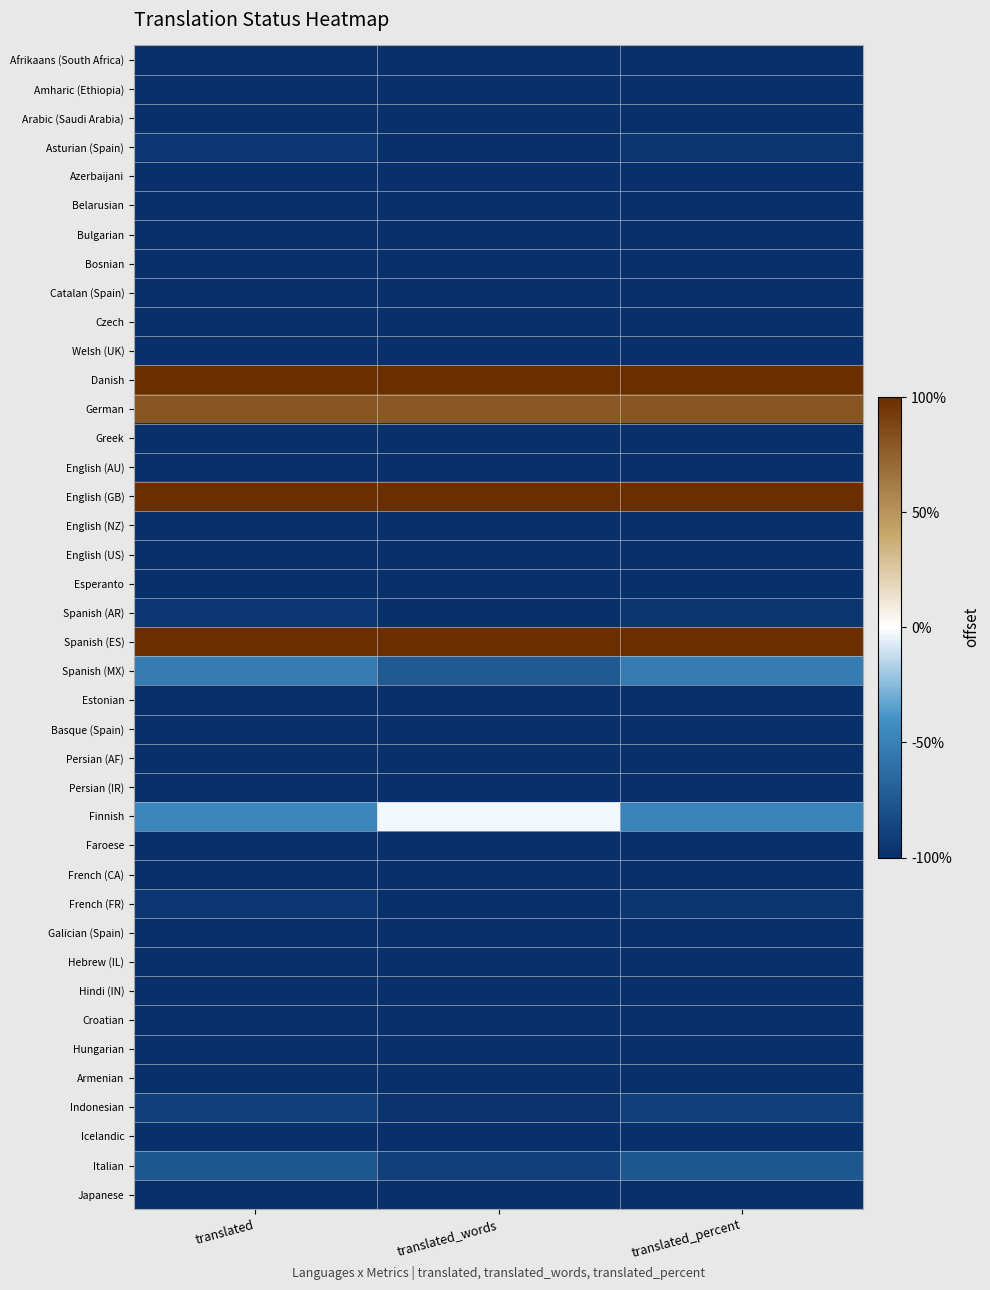

Reading left to right, what are all the values shown in this chart?

Afrikaans (South Africa): translated=-1.0	translated_words=-1.0	translated_percent=-1.0
Amharic (Ethiopia): translated=-1.0	translated_words=-1.0	translated_percent=-1.0
Arabic (Saudi Arabia): translated=-1.0	translated_words=-1.0	translated_percent=-1.0
Asturian (Spain): translated=-1.0	translated_words=-1.0	translated_percent=-1.0
Azerbaijani: translated=-1.0	translated_words=-1.0	translated_percent=-1.0
Belarusian: translated=-1.0	translated_words=-1.0	translated_percent=-1.0
Bulgarian: translated=-1.0	translated_words=-1.0	translated_percent=-1.0
Bosnian: translated=-1.0	translated_words=-1.0	translated_percent=-1.0
Catalan (Spain): translated=-1.0	translated_words=-1.0	translated_percent=-1.0
Czech: translated=-1.0	translated_words=-1.0	translated_percent=-1.0
Welsh (UK): translated=-1.0	translated_words=-1.0	translated_percent=-1.0
Danish: translated=1.0	translated_words=1.0	translated_percent=1.0
German: translated=0.8	translated_words=0.8	translated_percent=0.8
Greek: translated=-1.0	translated_words=-1.0	translated_percent=-1.0
English (AU): translated=-1.0	translated_words=-1.0	translated_percent=-1.0
English (GB): translated=1.0	translated_words=1.0	translated_percent=1.0
English (NZ): translated=-1.0	translated_words=-1.0	translated_percent=-1.0
English (US): translated=-1.0	translated_words=-1.0	translated_percent=-1.0
Esperanto: translated=-1.0	translated_words=-1.0	translated_percent=-1.0
Spanish (AR): translated=-1.0	translated_words=-1.0	translated_percent=-1.0
Spanish (ES): translated=1.0	translated_words=1.0	translated_percent=1.0
Spanish (MX): translated=-0.5	translated_words=-0.7	translated_percent=-0.5
Estonian: translated=-1.0	translated_words=-1.0	translated_percent=-1.0
Basque (Spain): translated=-1.0	translated_words=-1.0	translated_percent=-1.0
Persian (AF): translated=-1.0	translated_words=-1.0	translated_percent=-1.0
Persian (IR): translated=-1.0	translated_words=-1.0	translated_percent=-1.0
Finnish: translated=-0.5	translated_words=-0.0	translated_percent=-0.5
Faroese: translated=-1.0	translated_words=-1.0	translated_percent=-1.0
French (CA): translated=-1.0	translated_words=-1.0	translated_percent=-1.0
French (FR): translated=-1.0	translated_words=-1.0	translated_percent=-1.0
Galician (Spain): translated=-1.0	translated_words=-1.0	translated_percent=-1.0
Hebrew (IL): translated=-1.0	translated_words=-1.0	translated_percent=-1.0
Hindi (IN): translated=-1.0	translated_words=-1.0	translated_percent=-1.0
Croatian: translated=-1.0	translated_words=-1.0	translated_percent=-1.0
Hungarian: translated=-1.0	translated_words=-1.0	translated_percent=-1.0
Armenian: translated=-1.0	translated_words=-1.0	translated_percent=-1.0
Indonesian: translated=-0.9	translated_words=-1.0	translated_percent=-0.9
Icelandic: translated=-1.0	translated_words=-1.0	translated_percent=-1.0
Italian: translated=-0.8	translated_words=-0.9	translated_percent=-0.8
Japanese: translated=-1.0	translated_words=-1.0	translated_percent=-1.0